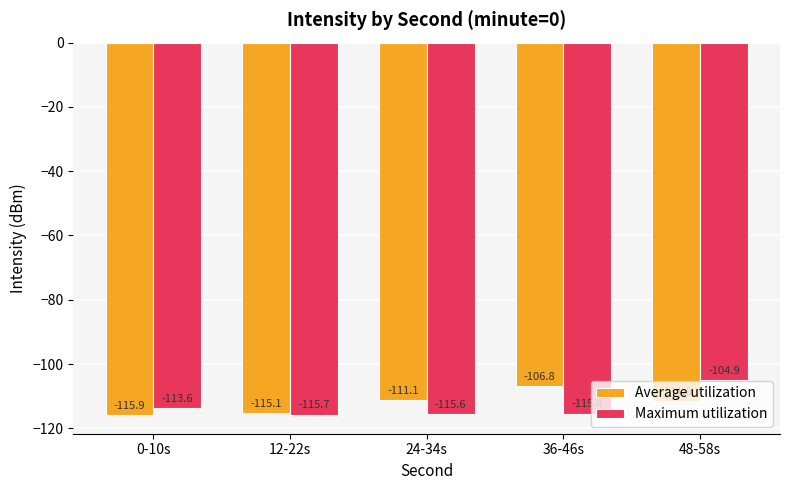

What is the difference between the maximum and minimum values in the Maximum utilization series?

10.8